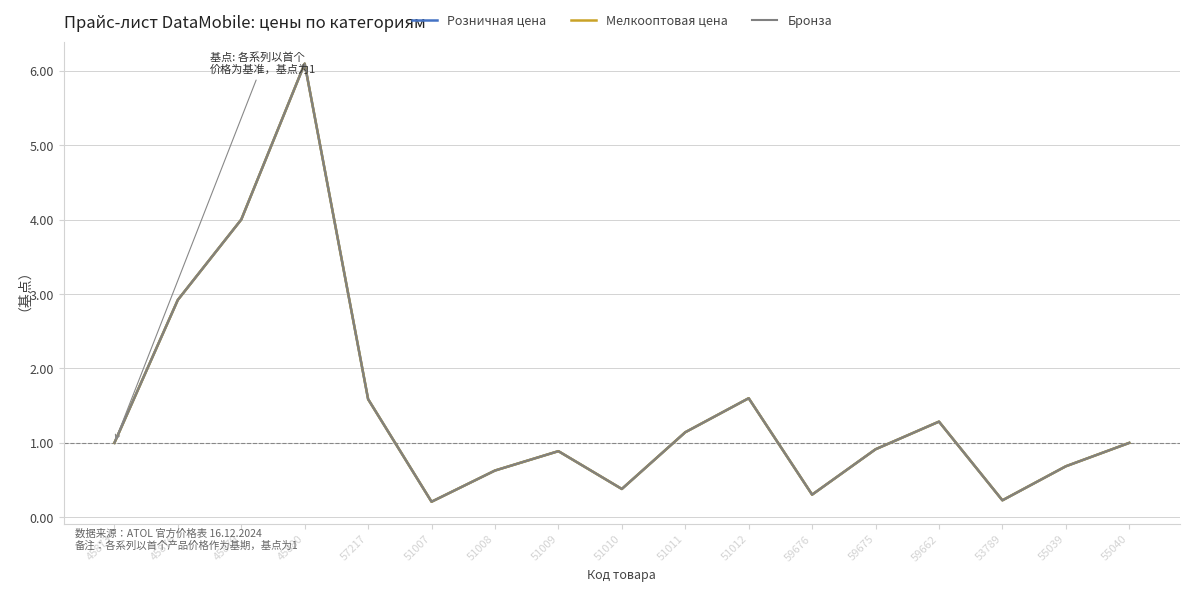

What is the maximum value for Мелкооптовая цена?

6.1